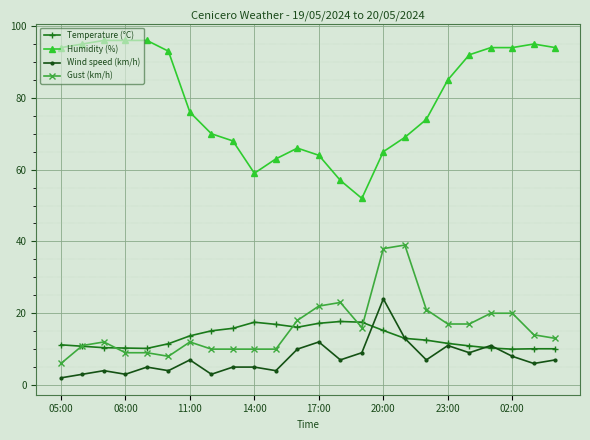

Which series has the largest range (max minus min)?

Humidity (%)